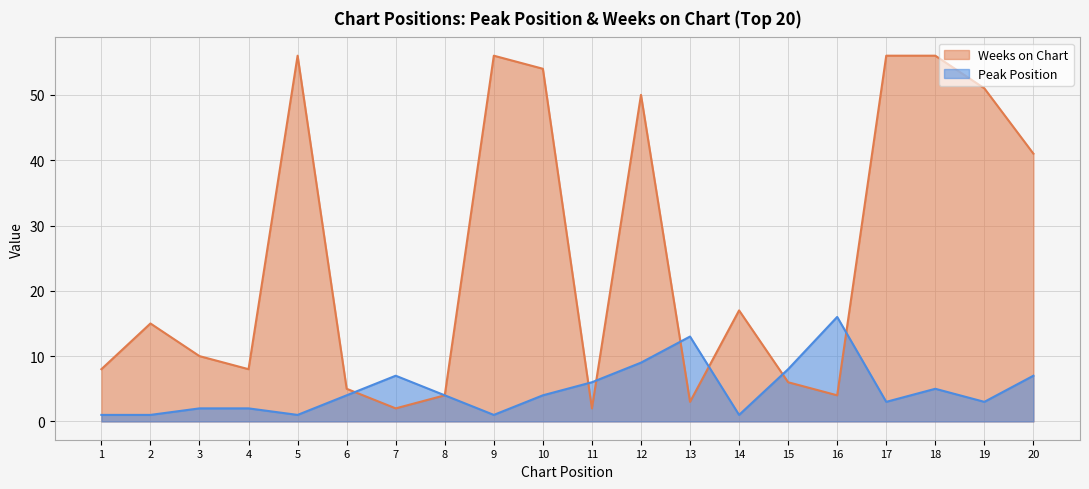

What is the sum of the Peak Position values at 7 and 17?

10